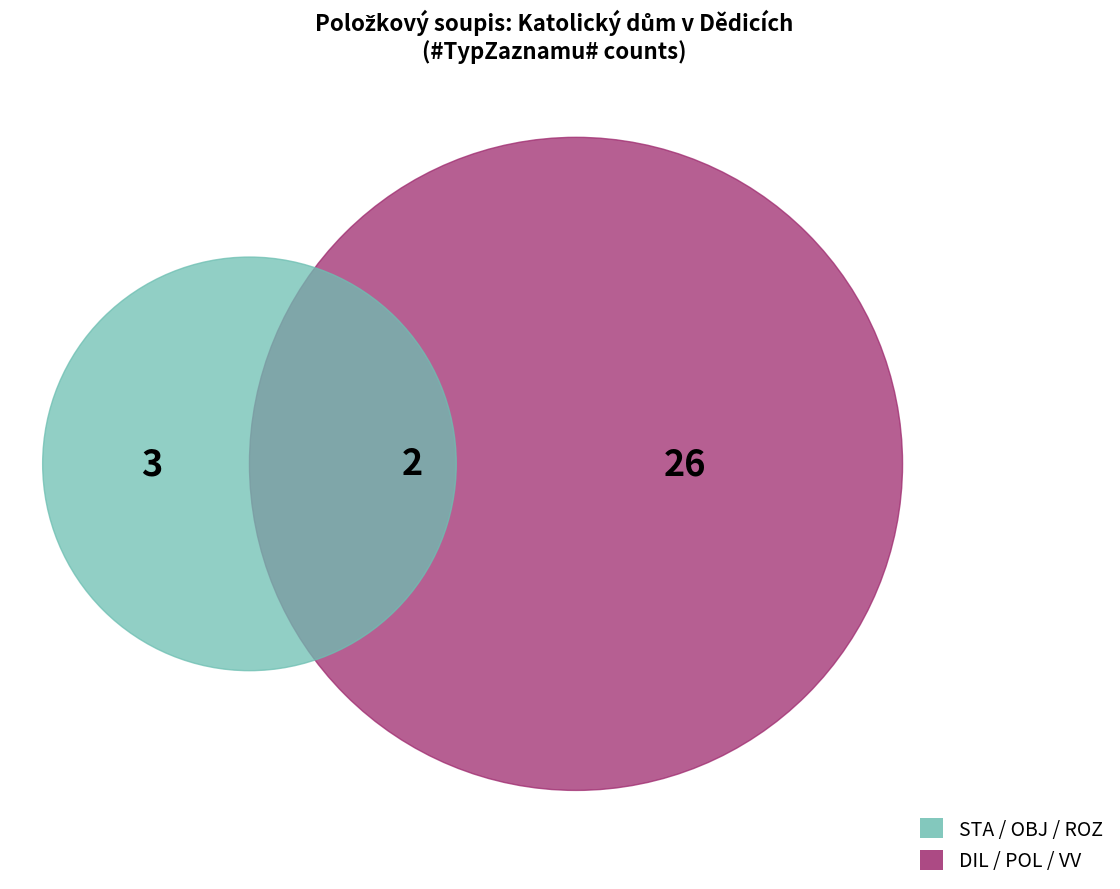

Do VV and STA together represent more than half of the pie?

Yes